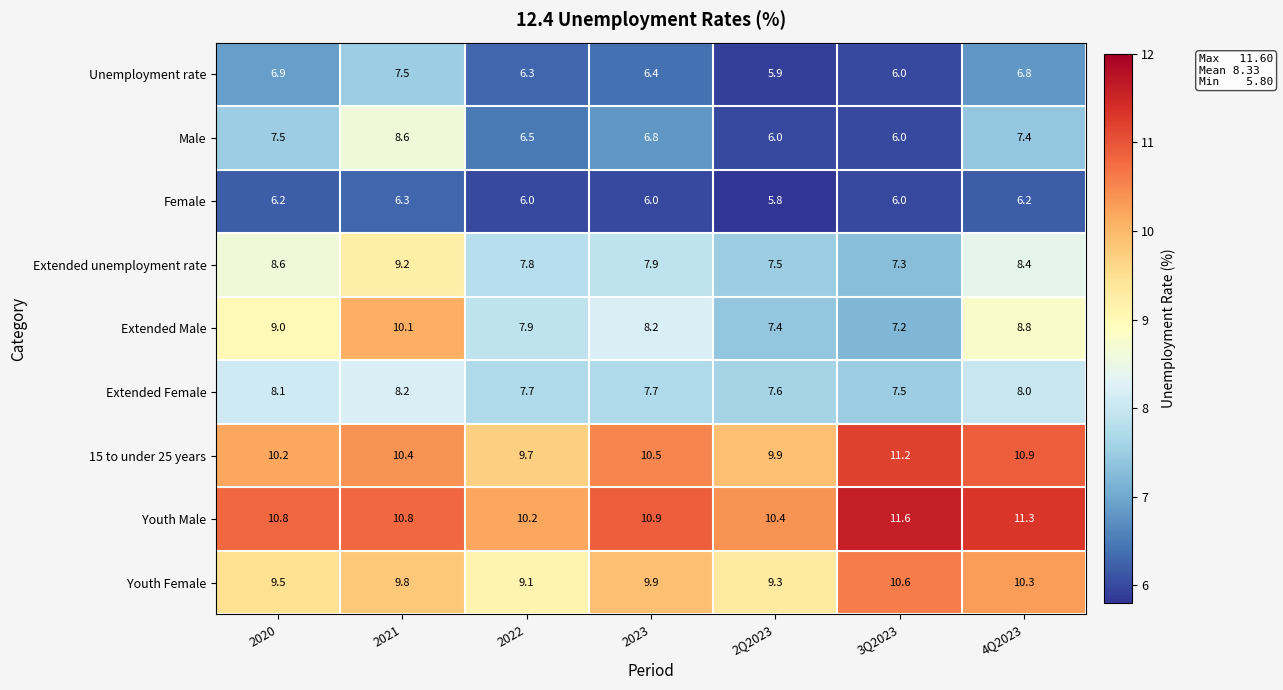

Which series has the largest range (max minus min)?

Extended Male